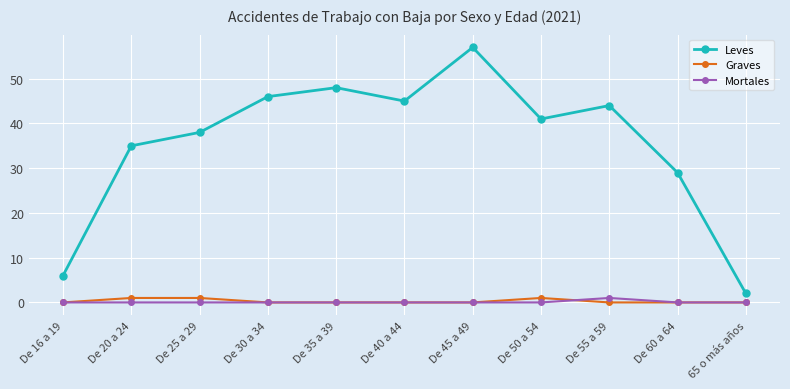

Count the number of data series in this chart.

3